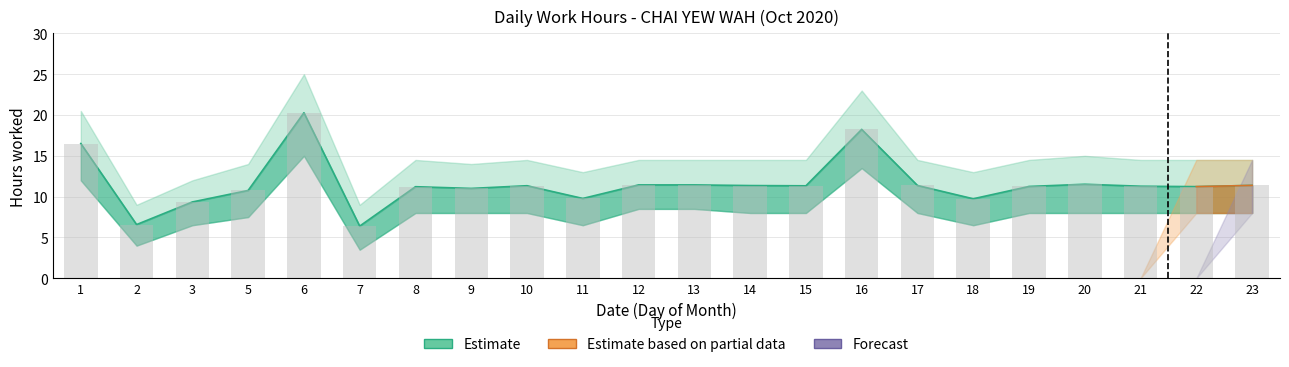

Between 2 and 13, which is larger?

13